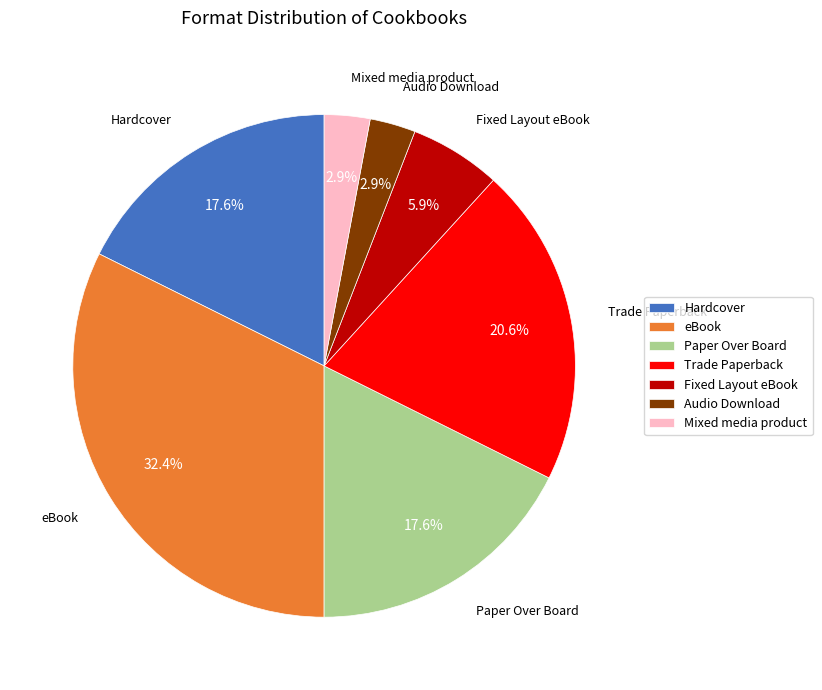

To the nearest percent, what is the average slice percentage?

14%